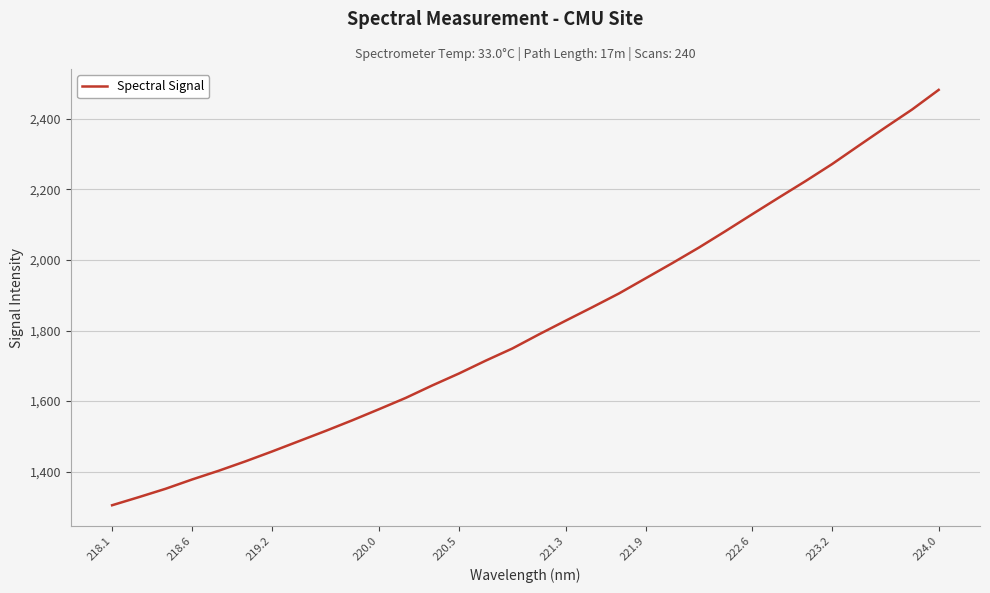

What is the smallest value displayed?

1304.8